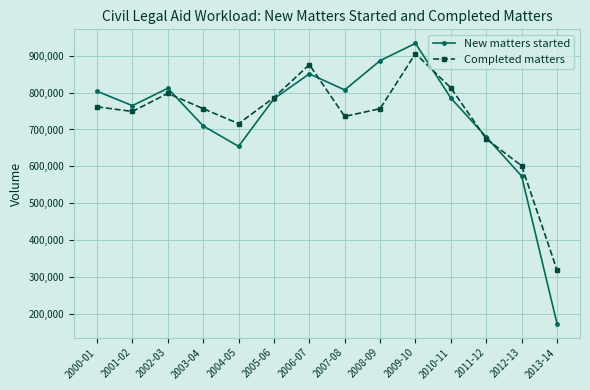

Where is New matters started nearest to the value 553565?

2012-13